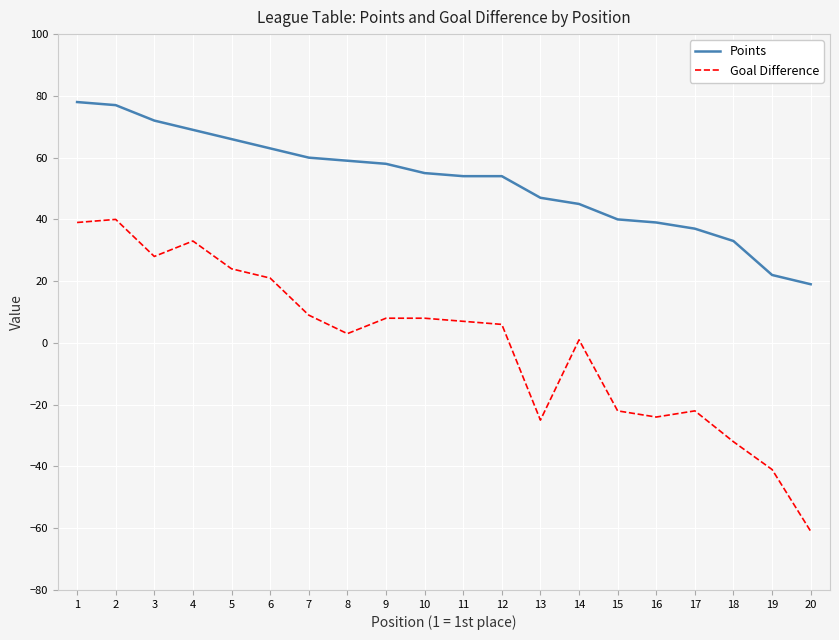

What is the difference between the maximum and minimum values in the Points series?

59